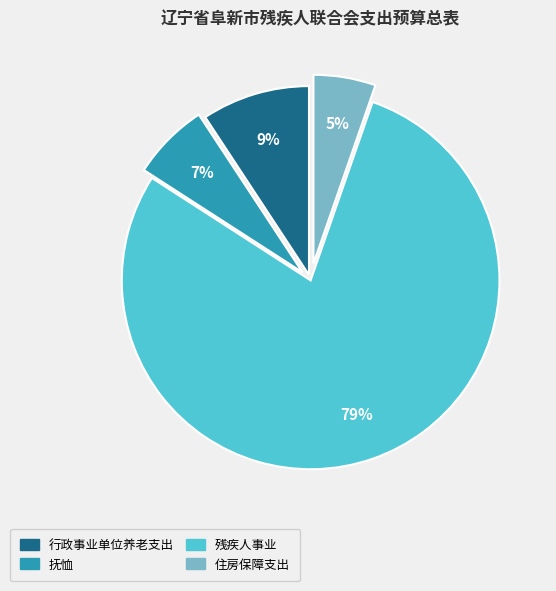

Does 抚恤 account for over 50% of the chart?

No